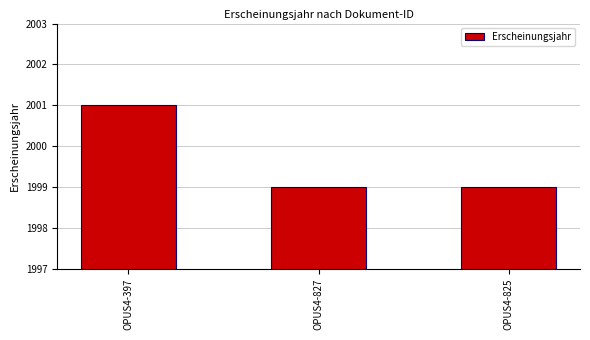

Is it true that the value at OPUS4-827 is 3261?

False